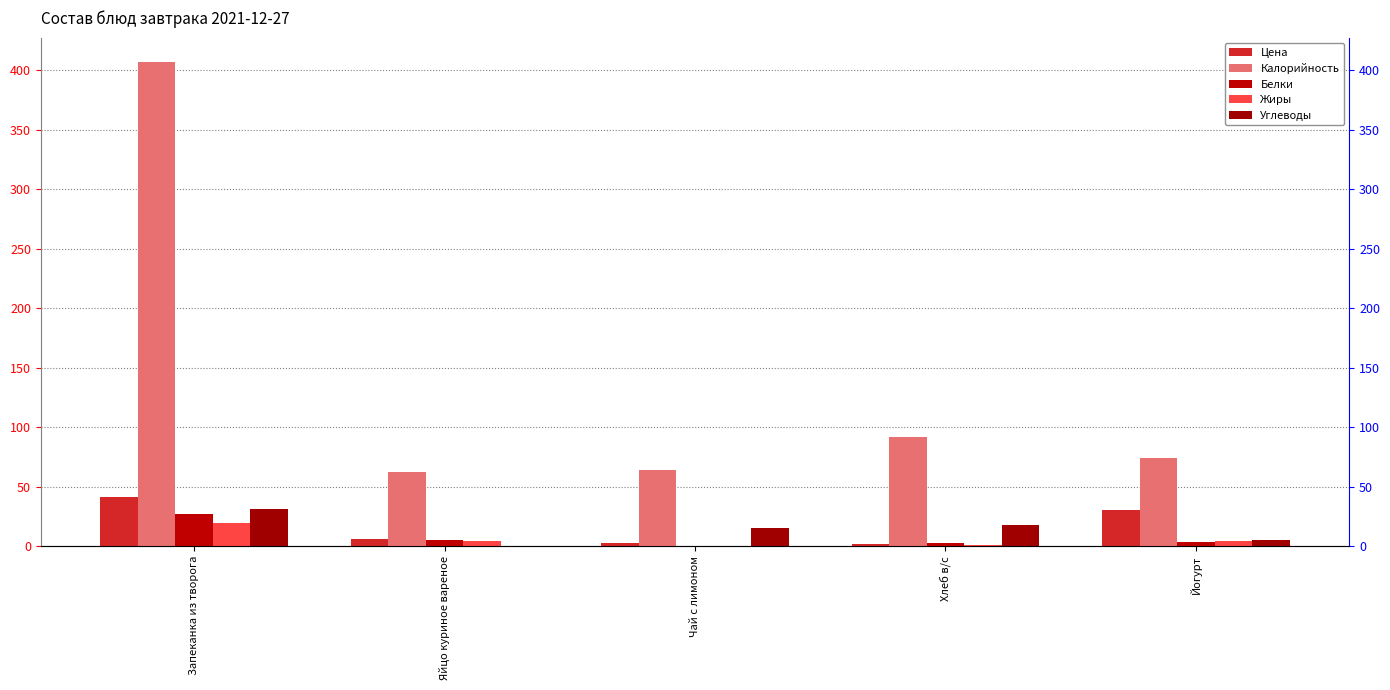

What is the difference between the second highest and second lowest values in the Калорийность series?

28.1